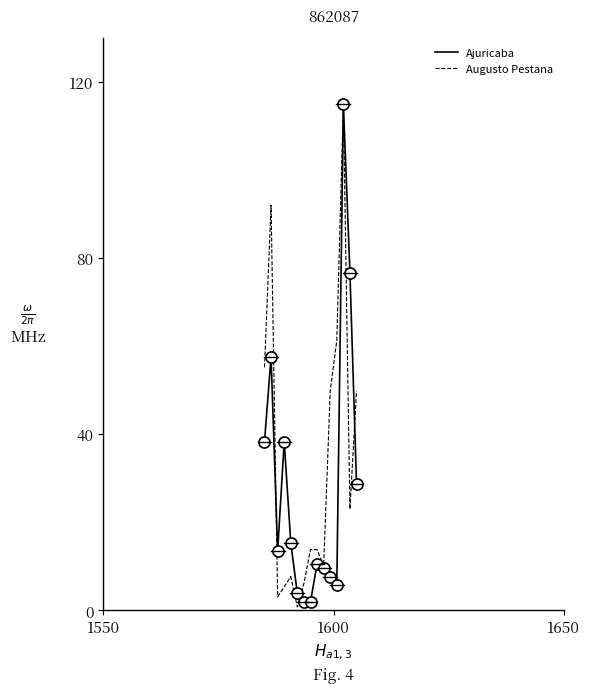

Which series has the widest spread of values?

Augusto Pestana